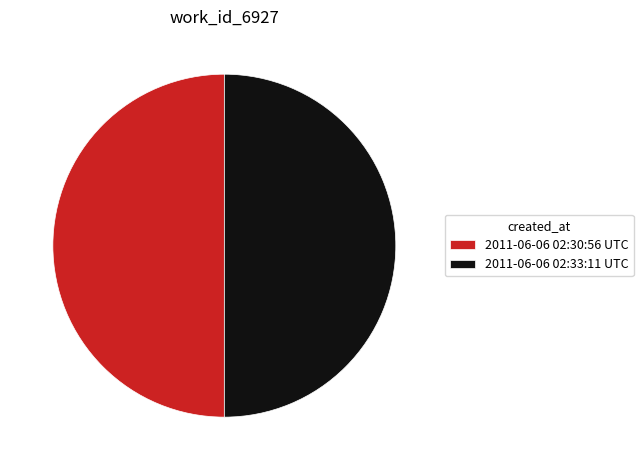

Approximately how many times larger is the value at 2011-06-06 02:33:11 UTC compared to 2011-06-06 02:30:56 UTC?

1.0